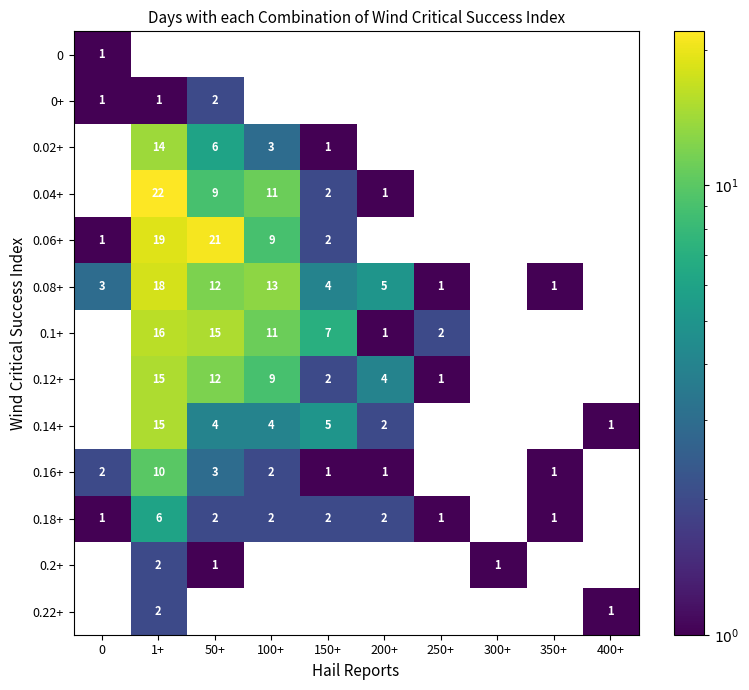

The 0.08+ series shows 18 at 100+. True or false?

False